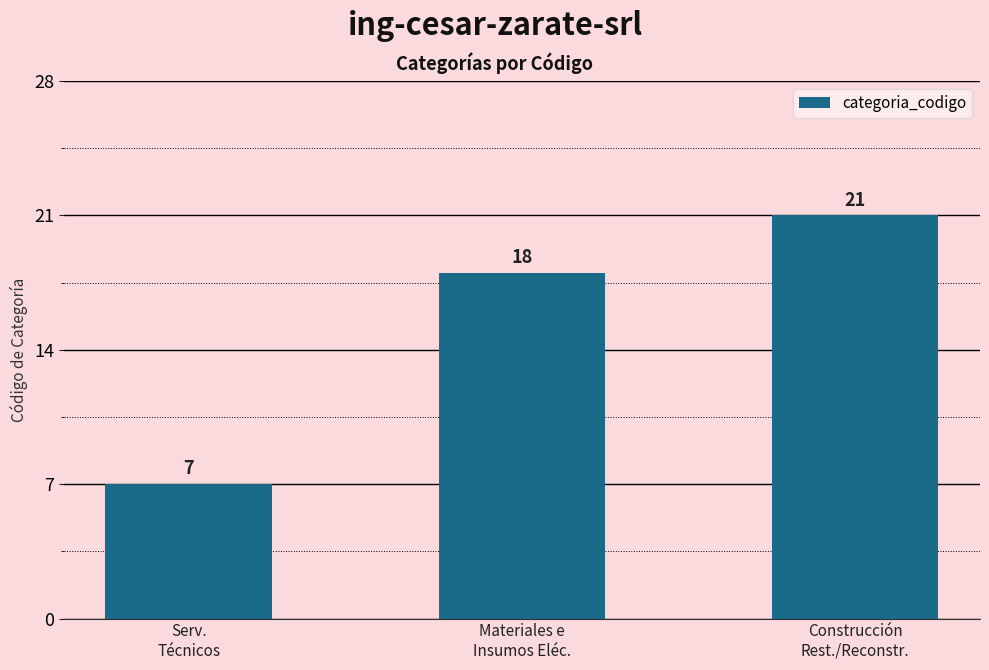

True or false: the data shows 7 at Serv.
Técnicos.

True